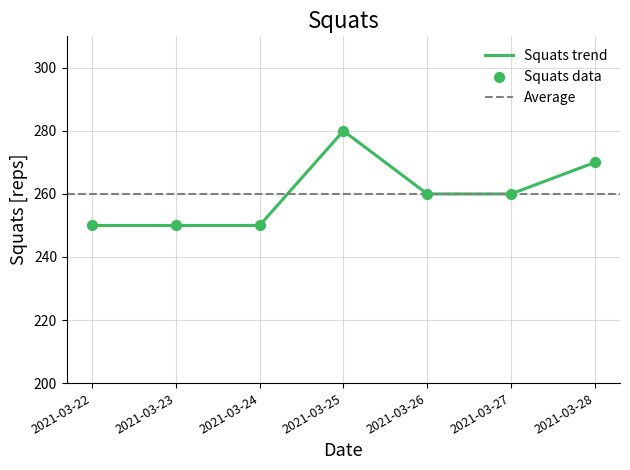

Between 2021-03-22 and 2021-03-23, which is larger?

2021-03-22